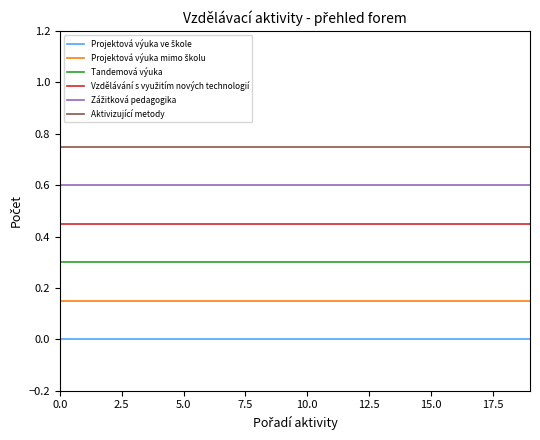

Reading left to right, list all the values displayed in this chart.

Projektová výuka ve škole: 0.0	0.0	0.0	0.0	0.0	0.0	0.0	0.0	0.0	0.0	0.0	0.0	0.0	0.0	0.0	0.0	0.0	0.0	0.0	0.0
Projektová výuka mimo školu: 0.1	0.1	0.1	0.1	0.1	0.1	0.1	0.1	0.1	0.1	0.1	0.1	0.1	0.1	0.1	0.1	0.1	0.1	0.1	0.1
Tandemová výuka: 0.3	0.3	0.3	0.3	0.3	0.3	0.3	0.3	0.3	0.3	0.3	0.3	0.3	0.3	0.3	0.3	0.3	0.3	0.3	0.3
Vzdělávání s využitím nových technologií: 0.4	0.4	0.4	0.4	0.4	0.4	0.4	0.4	0.4	0.4	0.4	0.4	0.4	0.4	0.4	0.4	0.4	0.4	0.4	0.4
Zážitková pedagogika: 0.6	0.6	0.6	0.6	0.6	0.6	0.6	0.6	0.6	0.6	0.6	0.6	0.6	0.6	0.6	0.6	0.6	0.6	0.6	0.6
Aktivizující metody: 0.8	0.8	0.8	0.8	0.8	0.8	0.8	0.8	0.8	0.8	0.8	0.8	0.8	0.8	0.8	0.8	0.8	0.8	0.8	0.8